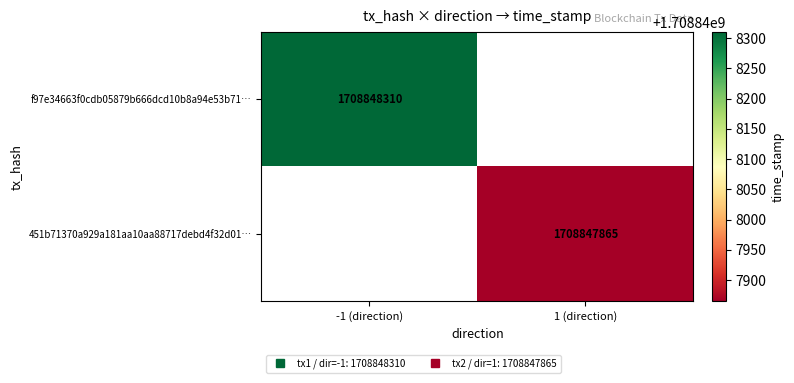

List the series in order of their overall mean, highest first.

f97e34663f0cdb05879b666dcd10b8a94e53b71, 451b71370a929a181aa10aa88717debd4f32d01